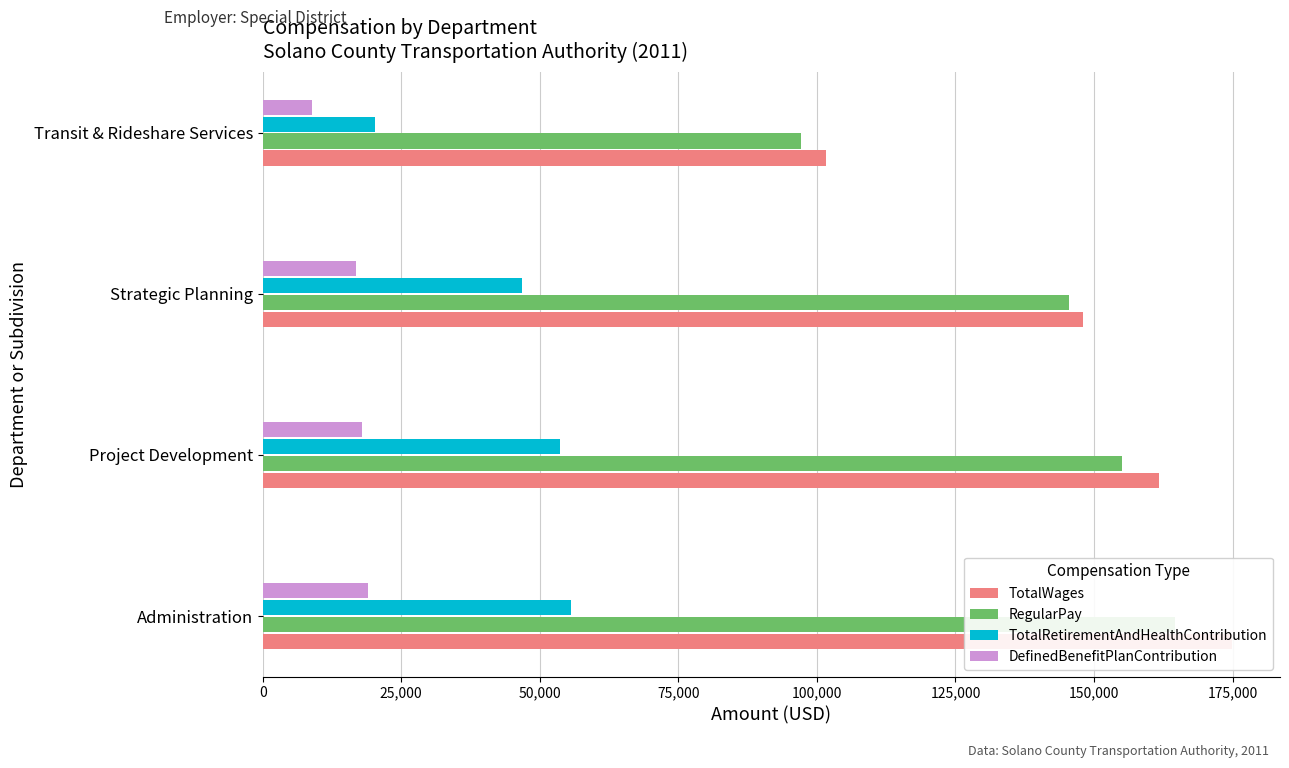

Which series has the largest range (max minus min)?

TotalWages